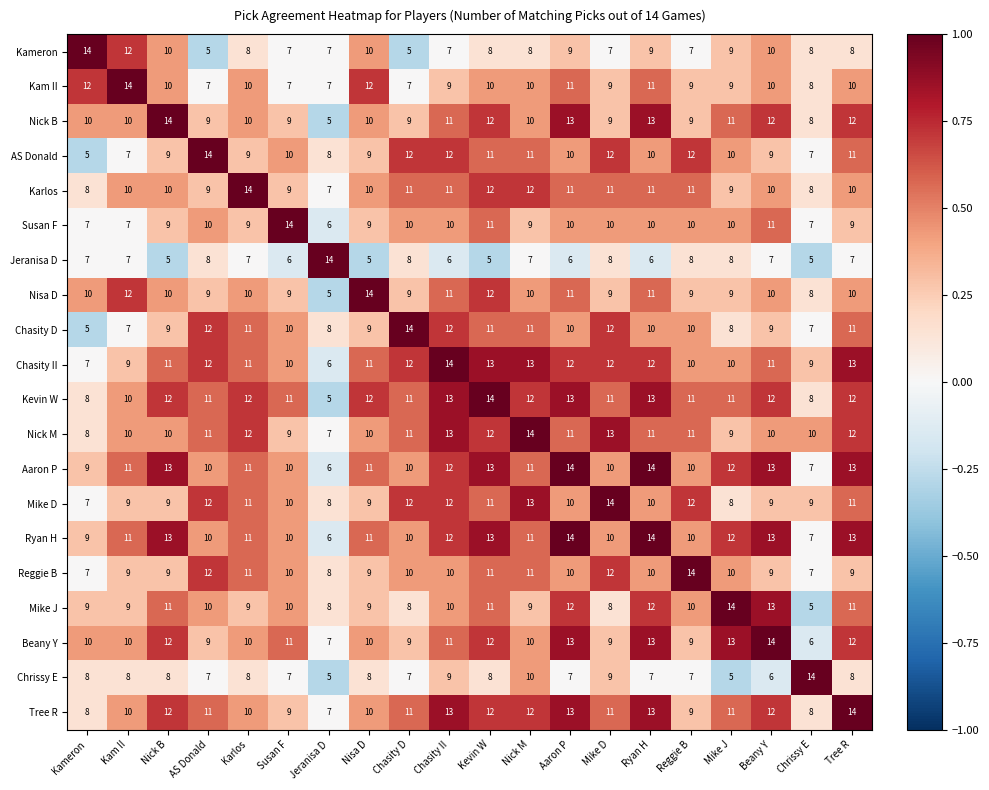

What is the sum of all Tree R values?

216